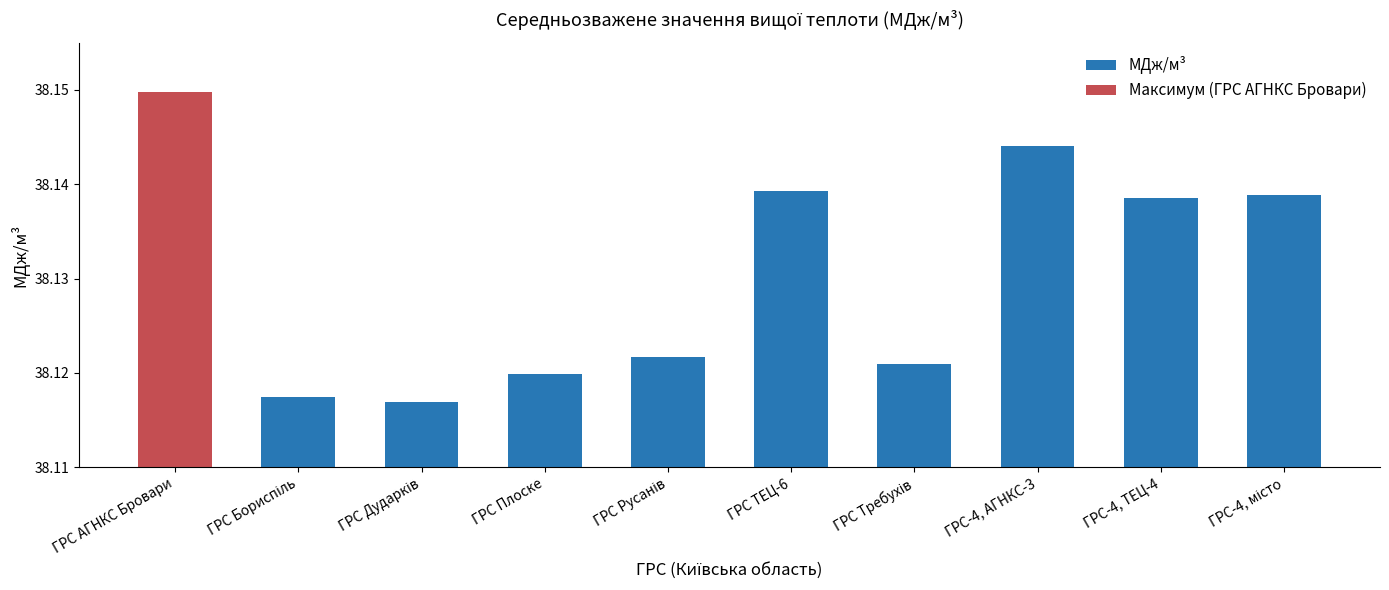

How many МДж/м³ values are between 38 and 39?

9